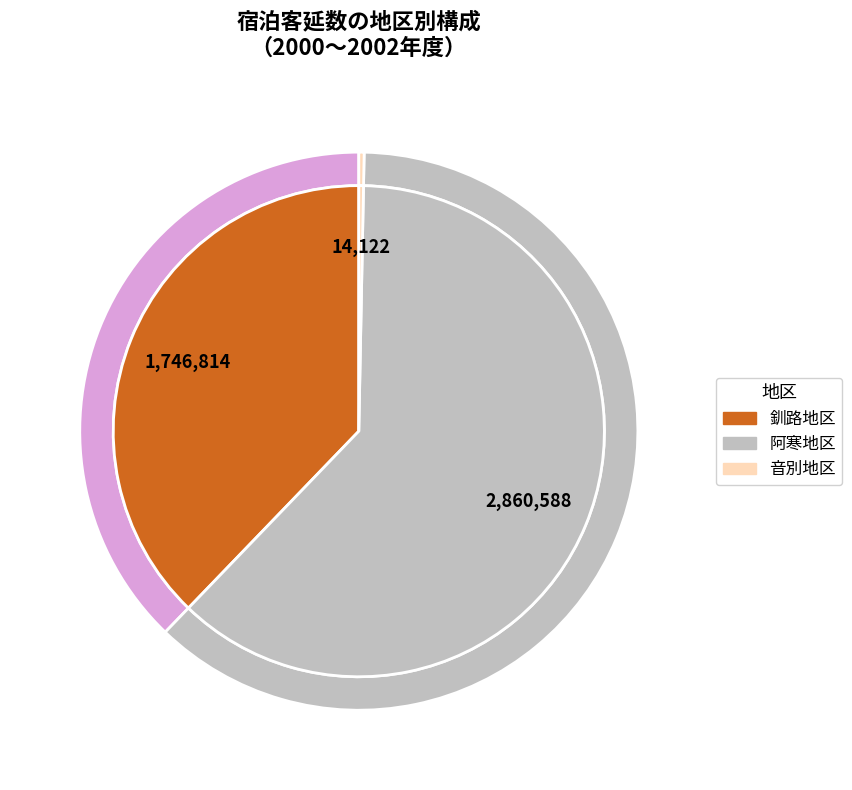

What is the largest slice in the pie chart?

阿寒地区 (2002)